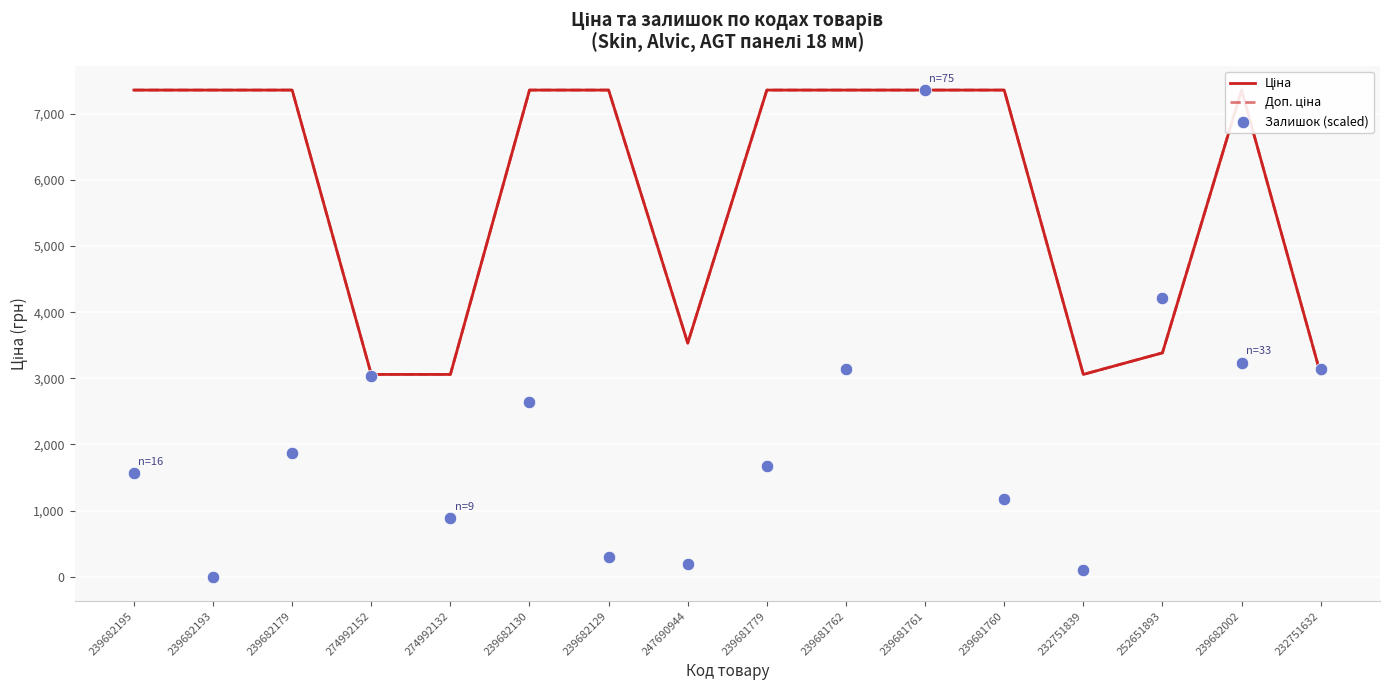

At how many categories does at least one series exceed 2740?

16